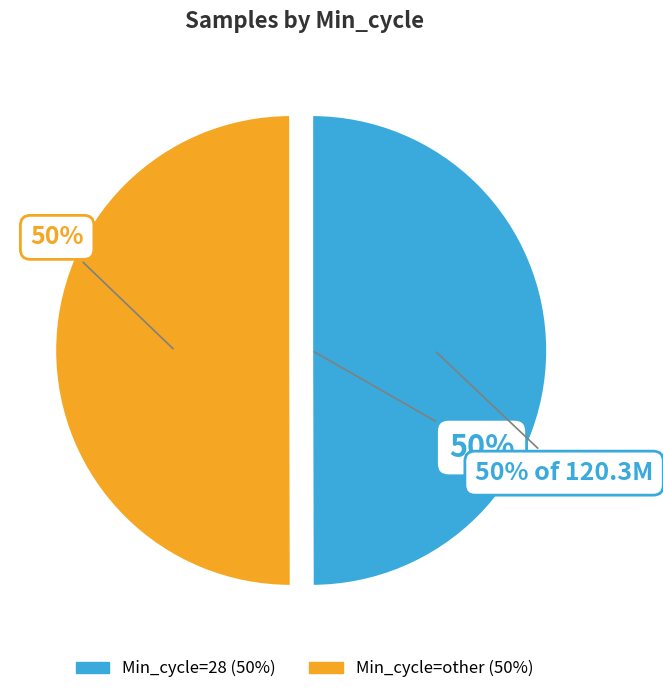

Which category accounts for the majority?

Min_cycle=other